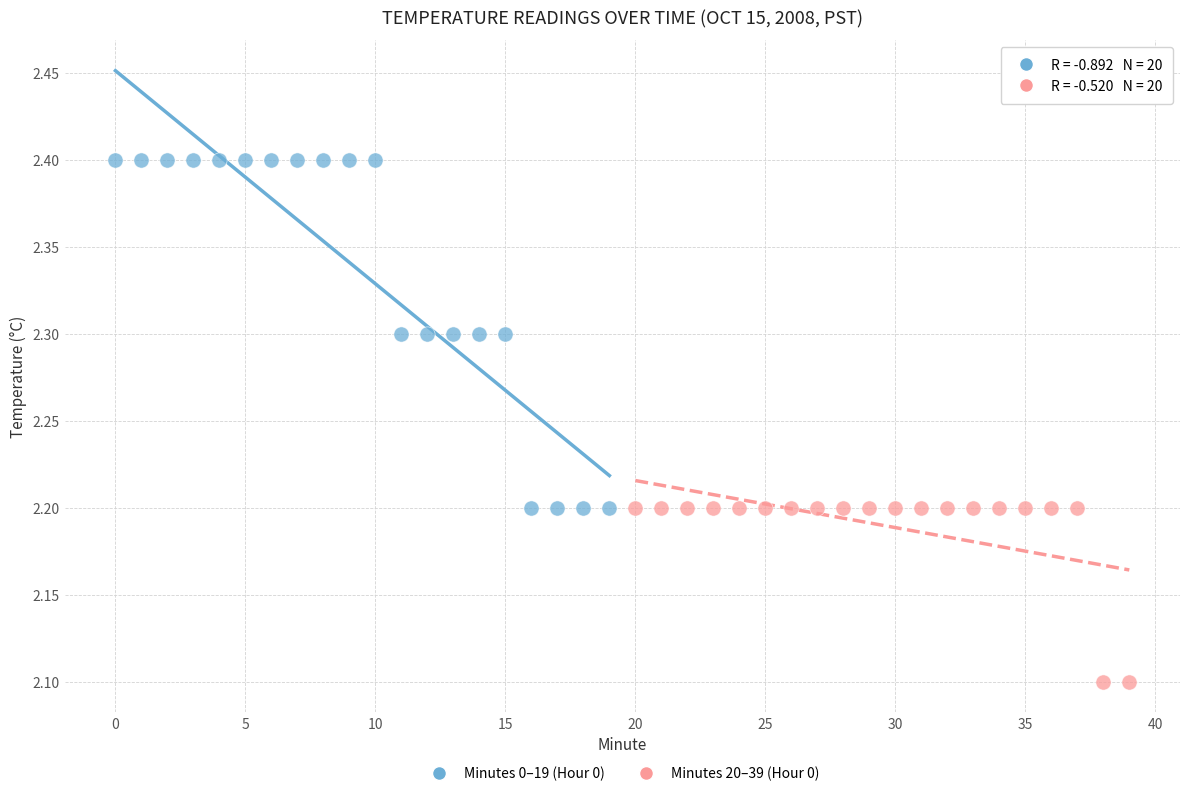

Which series has the widest spread of Y values?

Minutes 0–19 (Hour 0)